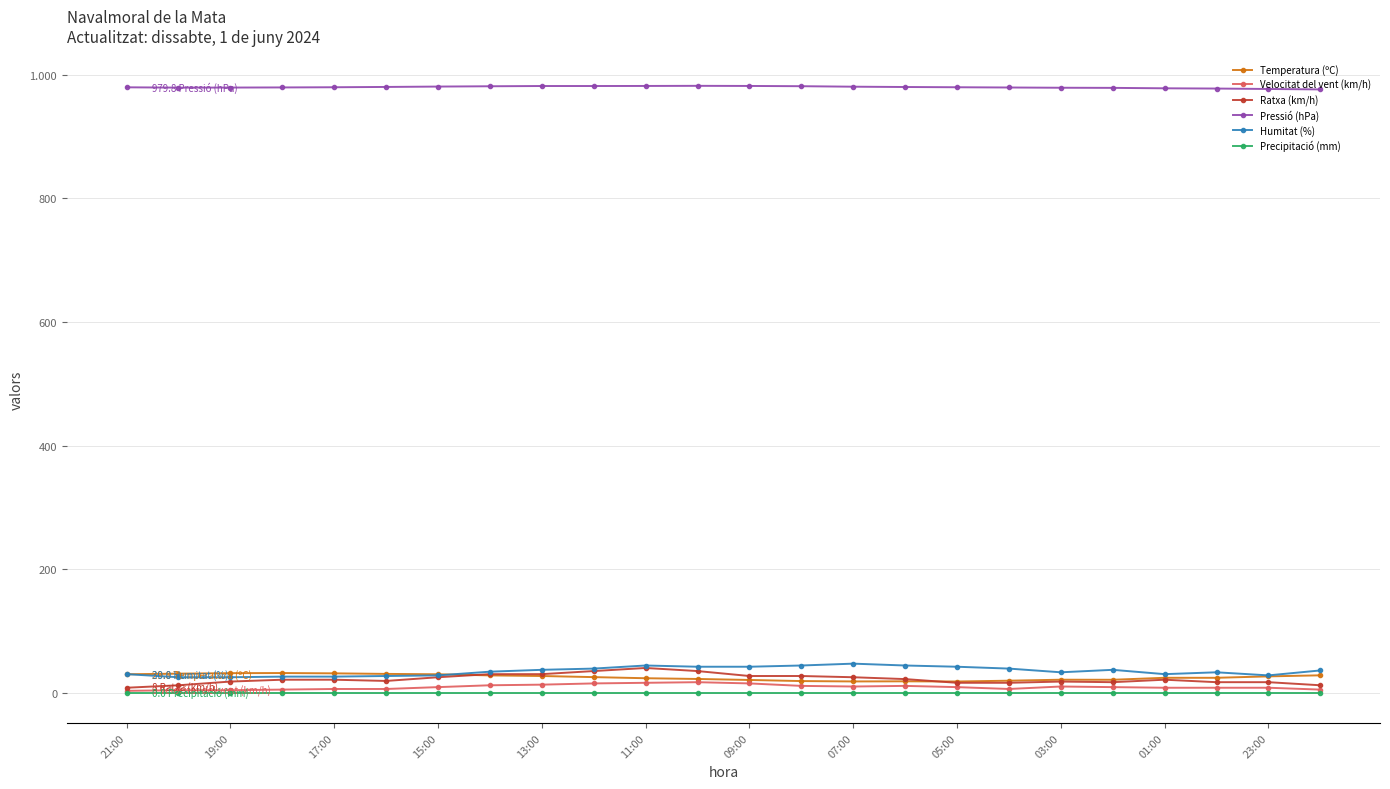

How many interior local valleys does the Temperatura (ºC) series have?

3